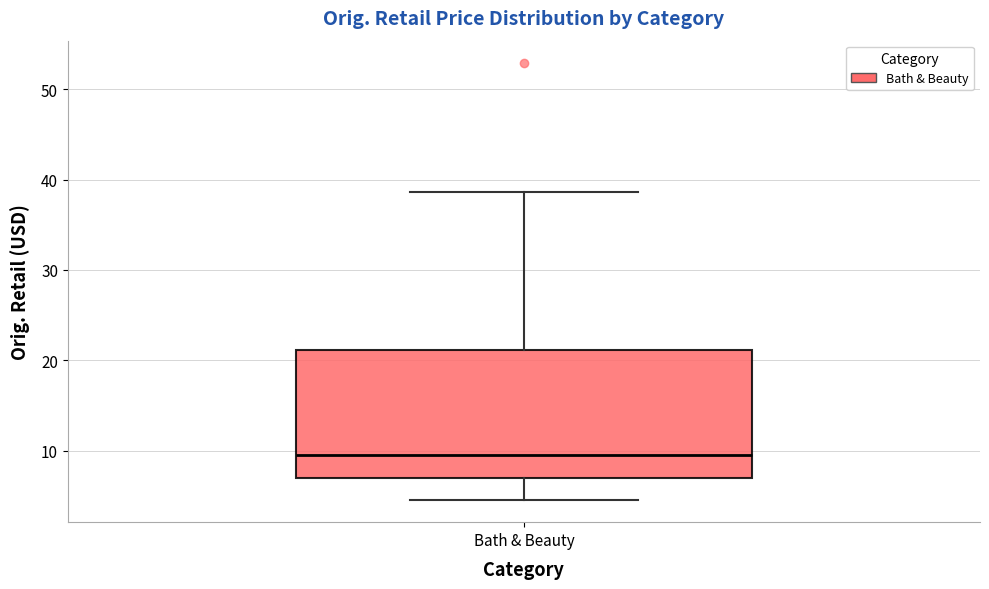

Read this box plot against the y-axis: the position of the median line, the range covered by the box, and the ends of both whiskers. The values are not printed on the chart, so give them approximately, as read against the axis.

median 9, box 7 to 21, whiskers 4 to 39